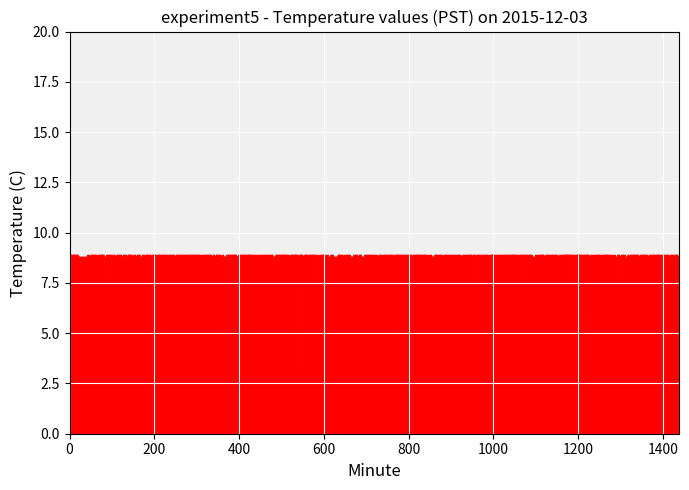

Which has a higher value, 29 or 10?

10